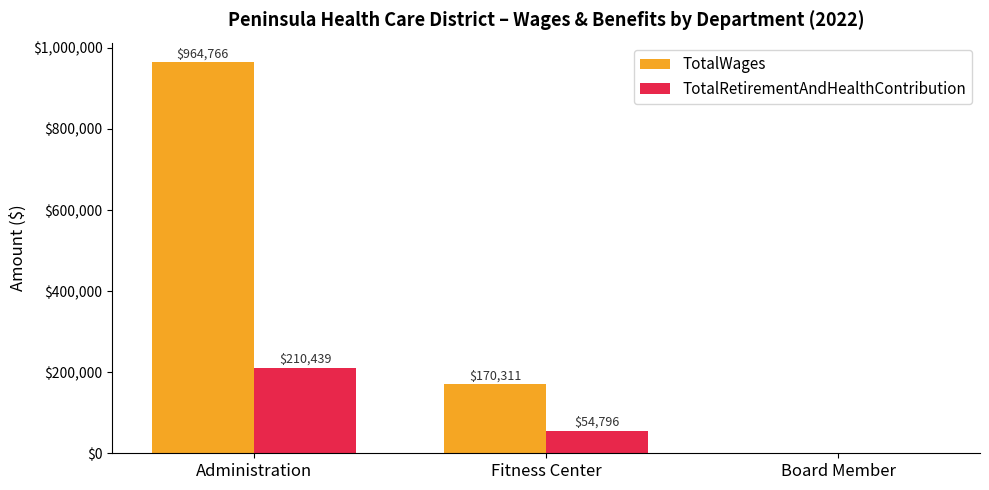

Between Administration and Board Member, which series saw the biggest shift?

TotalWages